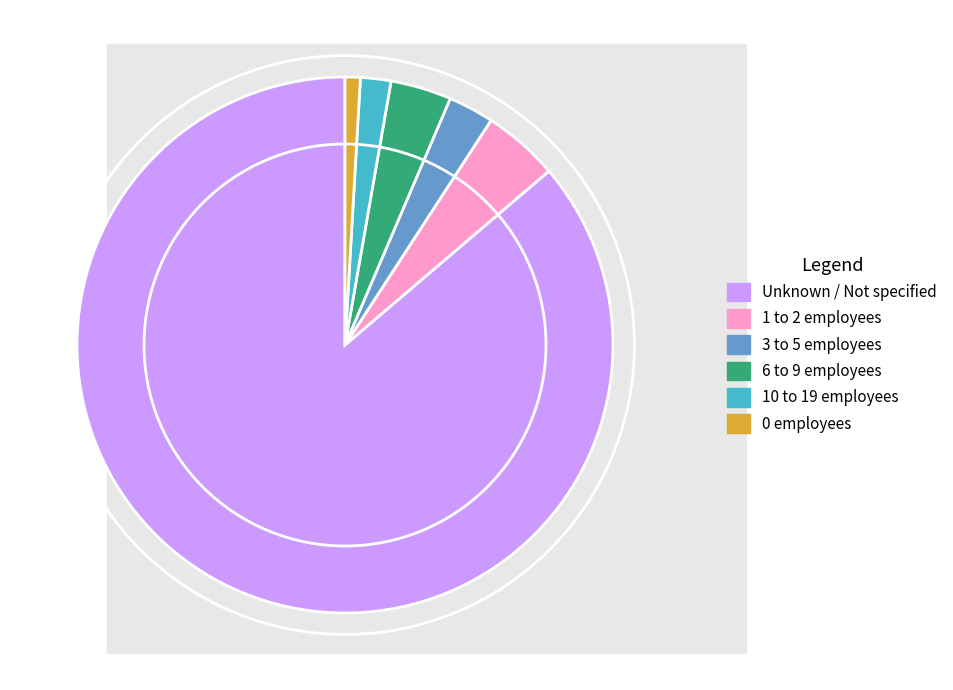

Is there any slice that represents more than half of the pie?

Yes